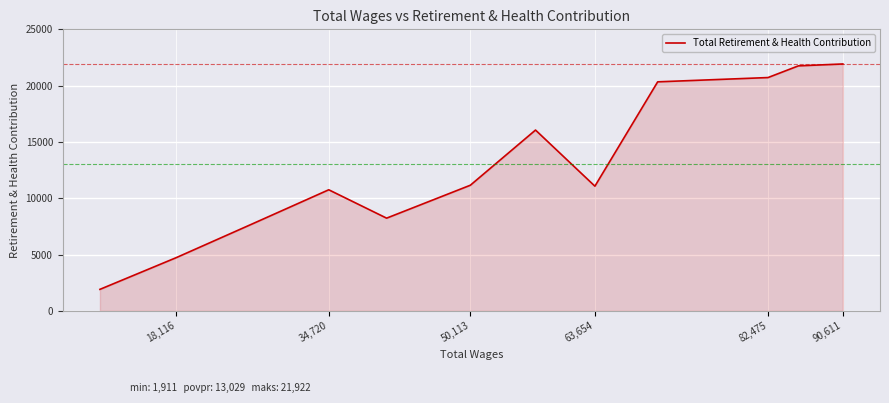

Is it true that the value at 82,475 is 27404?

False